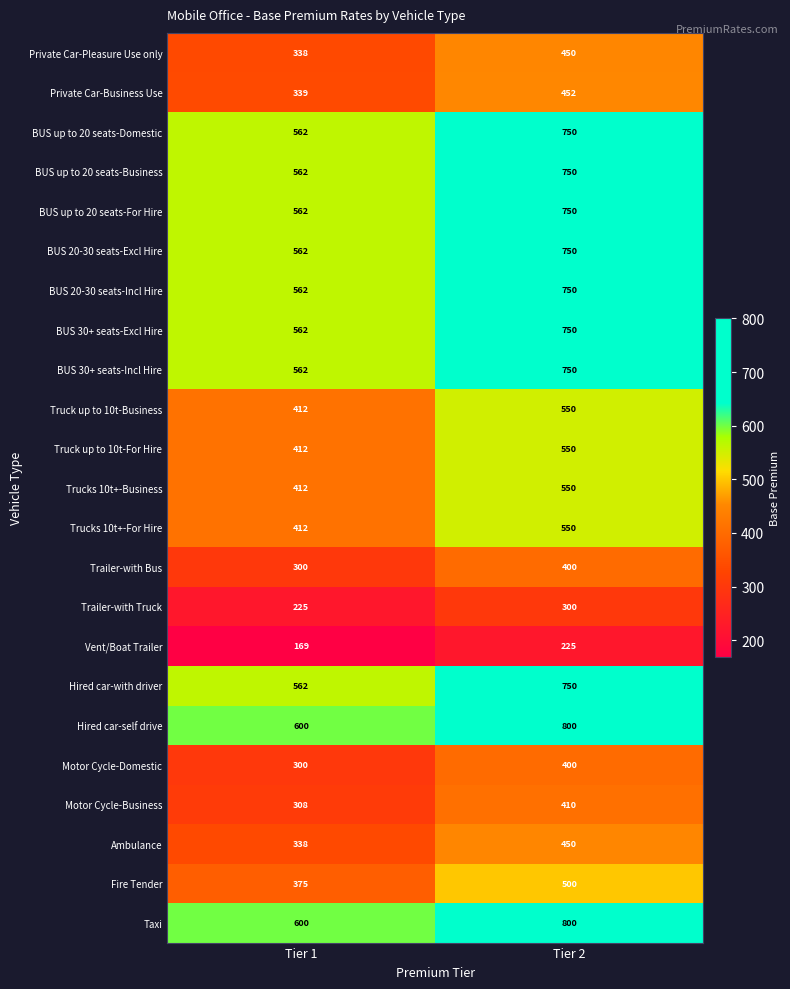

Is it true that BUS 20-30 seats-Incl Hire equals 1323 at Tier 2?

False